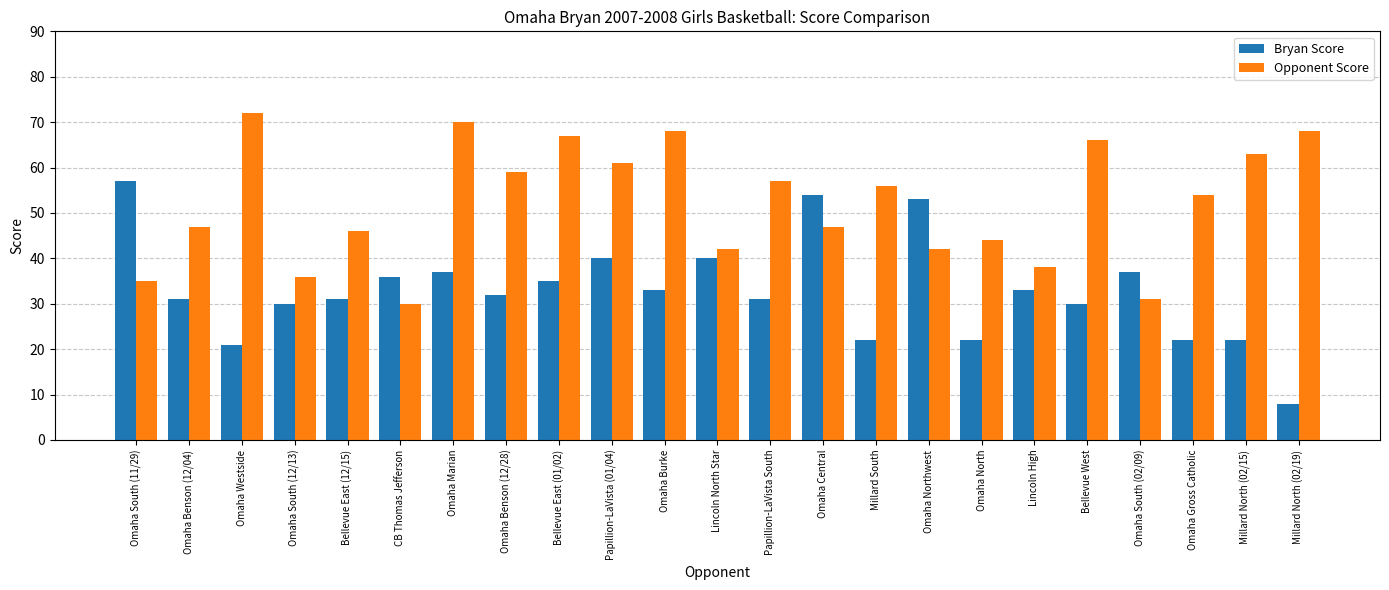

List the series in order of their overall mean, highest first.

Opponent Score, Bryan Score